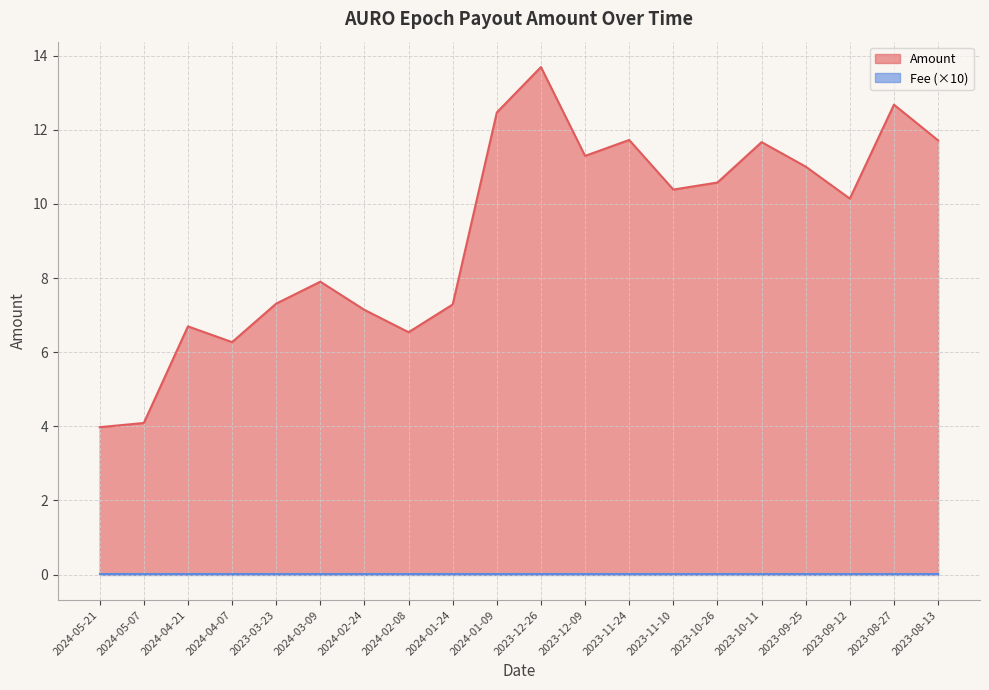

What is the difference between the maximum and minimum values?

9.7